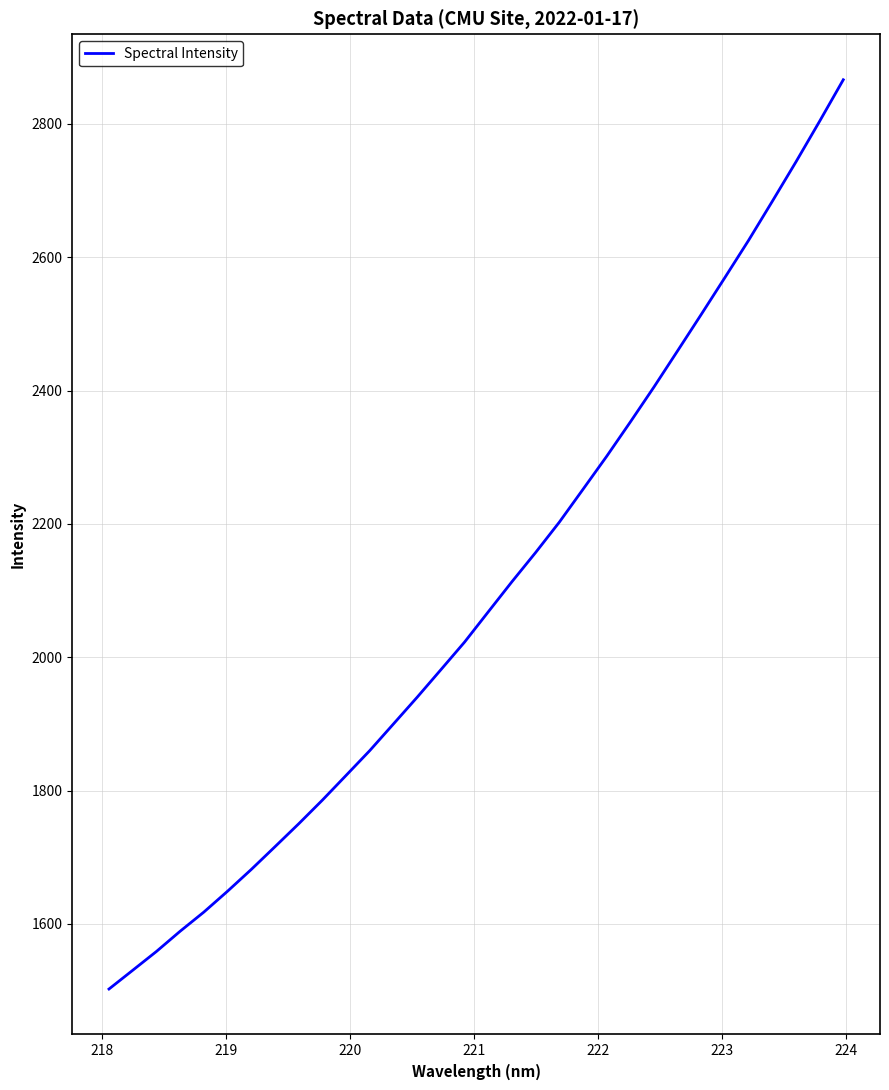

Reading left to right, extract all data points from this chart.

1502.5	1530.6	1558.8	1589.1	1617.9	1649.2	1681.8	1715.9	1750.2	1785.8	1822.8	1860.0	1900.0	1940.0	1981.3	2022.7	2068.0	2113.2	2157.0	2202.5	2251.8	2301.3	2352.8	2405.3	2459.6	2514.3	2569.6	2625.4	2683.7	2742.9	2803.8	2866.0